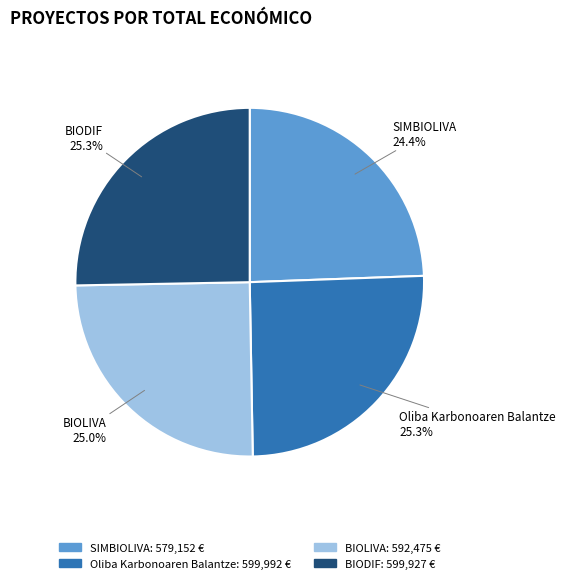

Is there a majority slice in this chart?

No